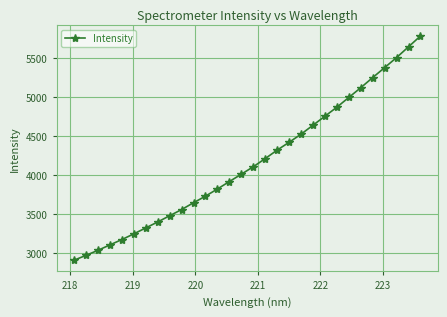

True or false: the data has more than 1 interior local peaks.

False